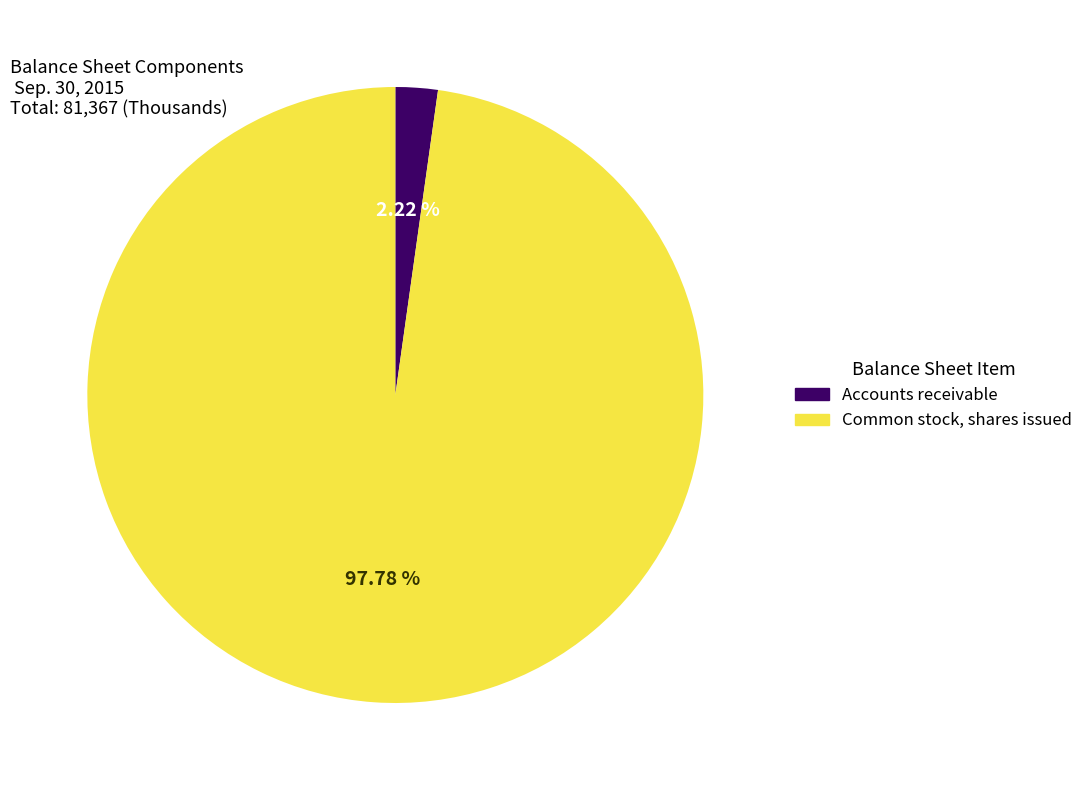

Rank the categories by value from highest to lowest.

Common stock, shares issued, Accounts receivable